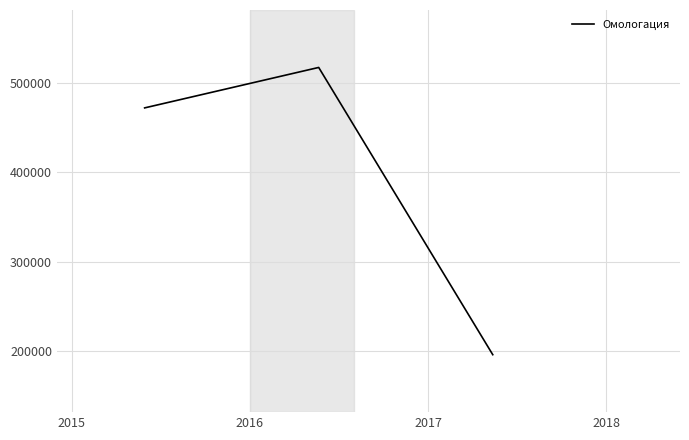

What is the minimum value shown in the chart?

195363